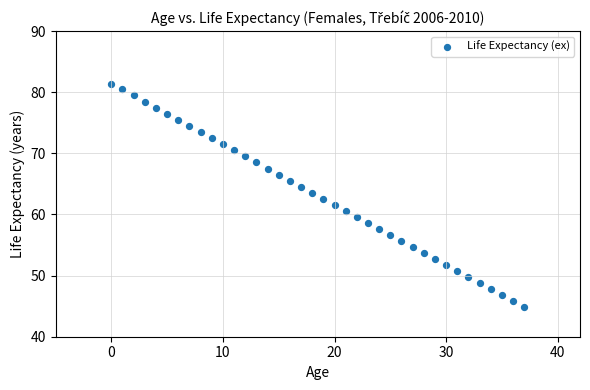

What is the range of Y values (max minus min)?

36.5